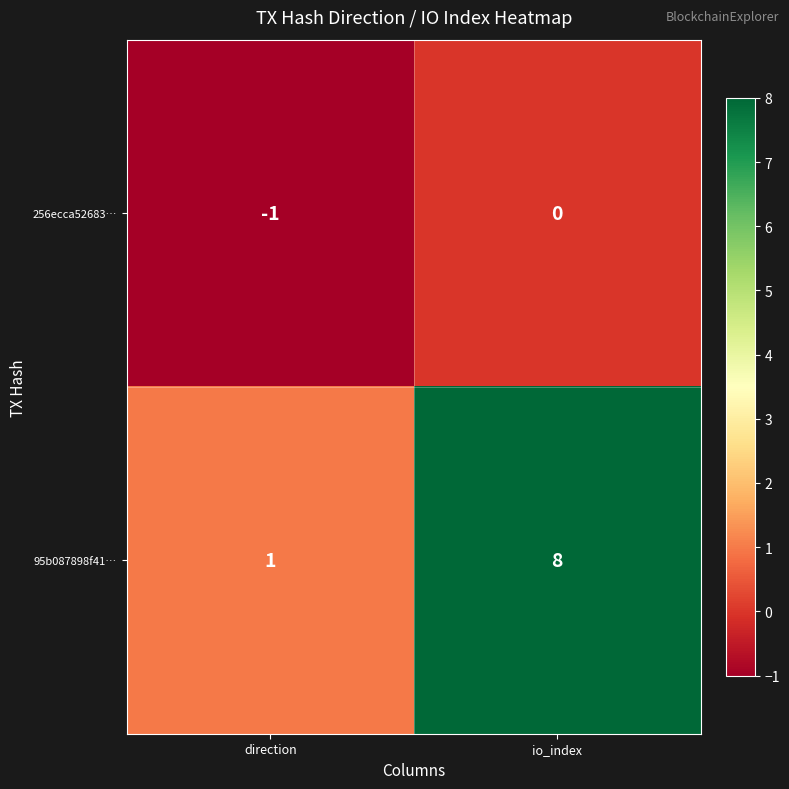

What is the sum of all 95b087898f41… values?

9